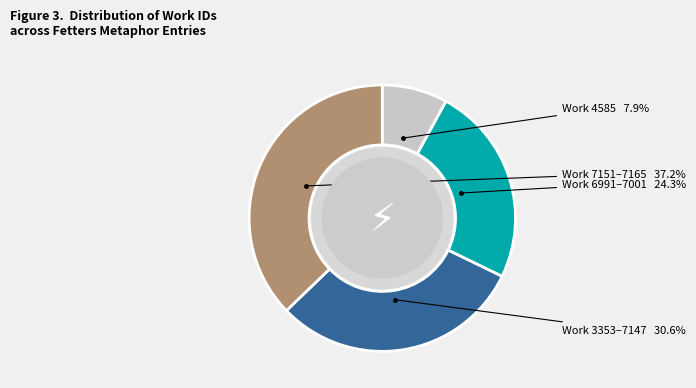

Does any single category account for the majority?

No